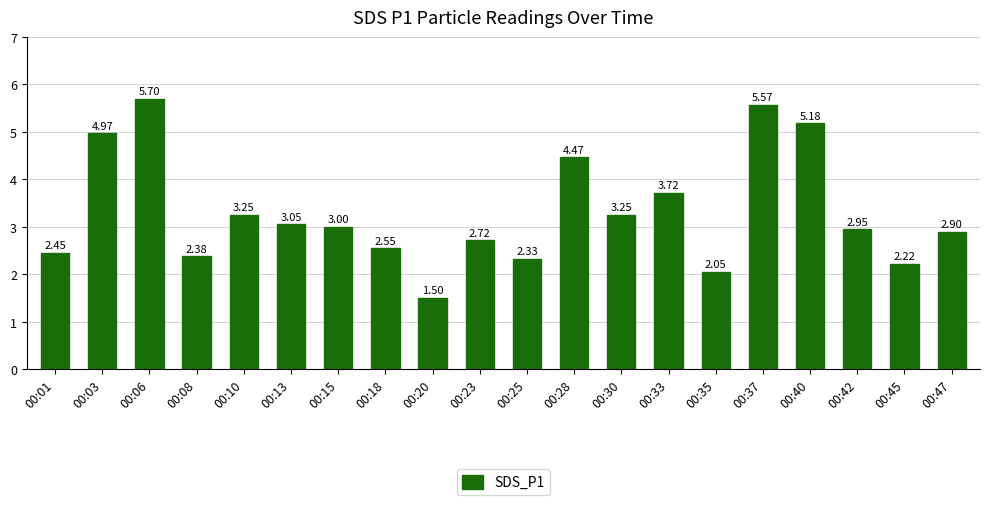

What is the difference between the values at 00:08 and 00:13?

0.7